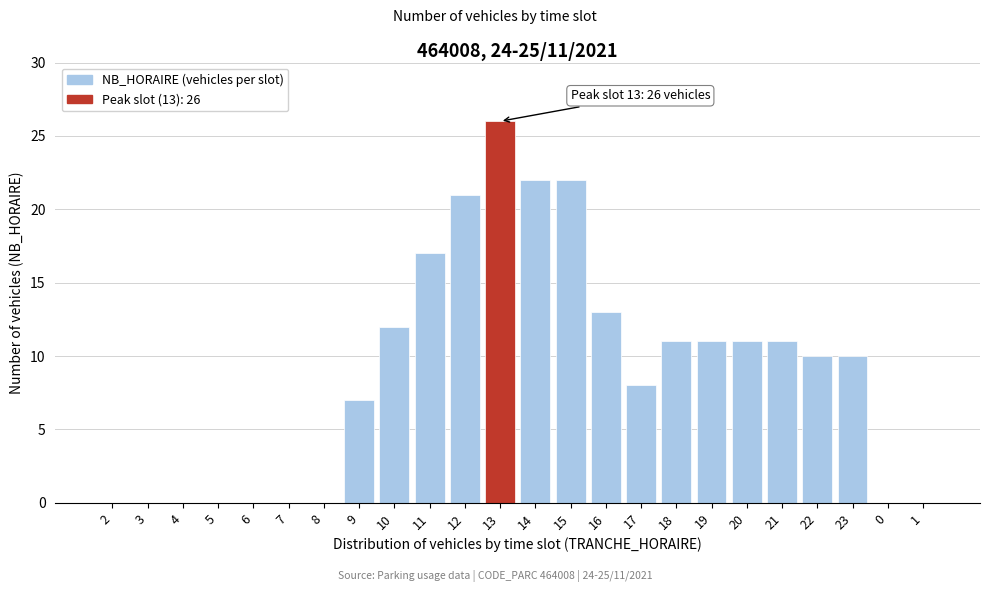

Reading left to right, what are all the values shown in this chart?

2=0	3=0	4=0	5=0	6=0	7=0	8=0	9=7	10=12	11=17	12=21	13=26	14=22	15=22	16=13	17=8	18=11	19=11	20=11	21=11	22=10	23=10	0=0	1=0